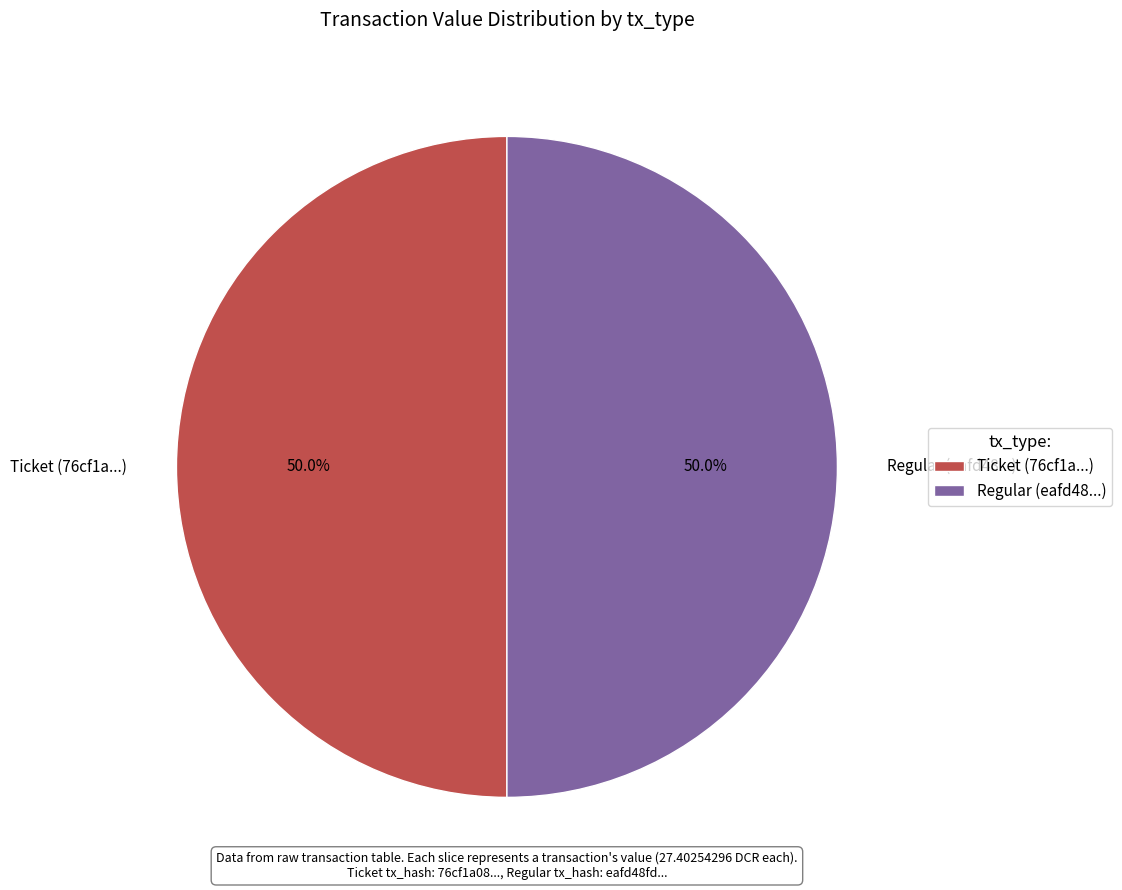

Approximately how many times larger is the value at Ticket (76cf1a...) compared to Regular (eafd48...)?

1.0